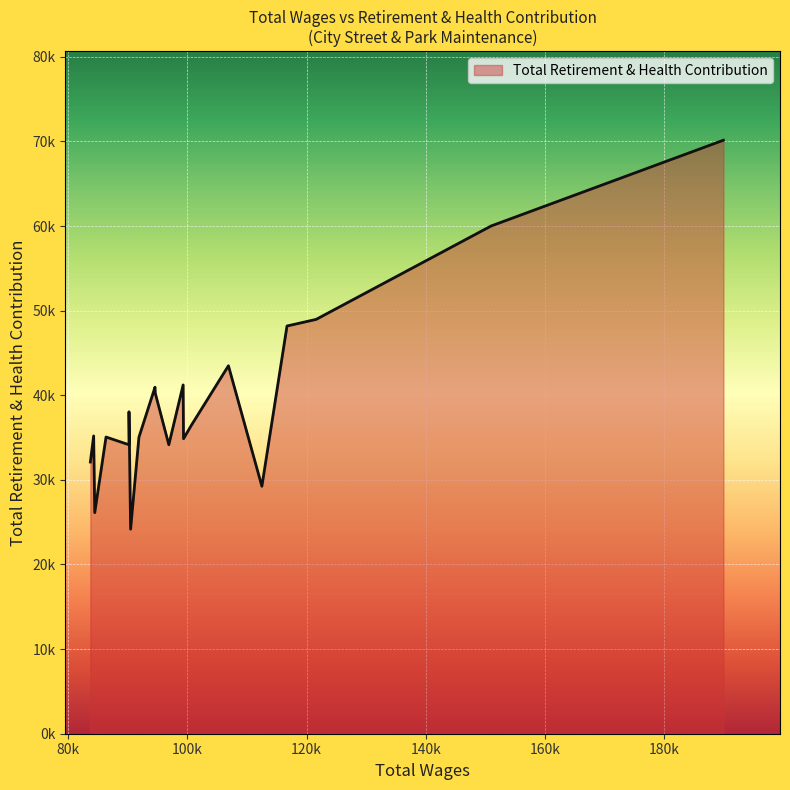

Does the chart have visible grid lines?

Yes